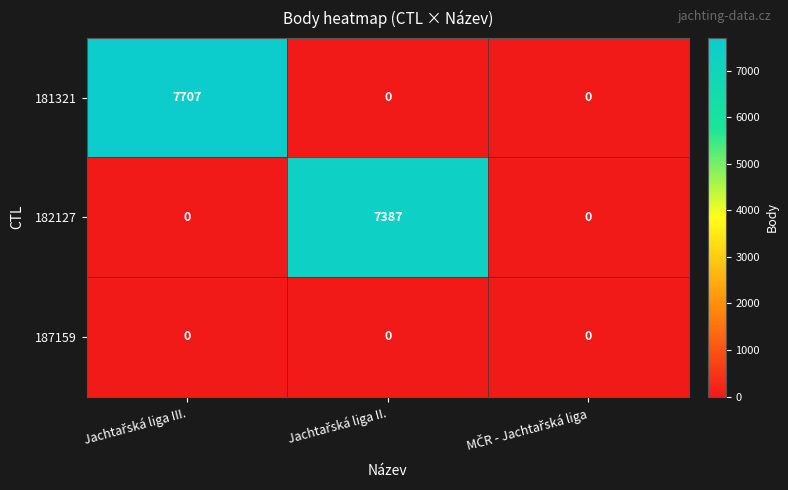

What is the maximum value for 182127?

7387